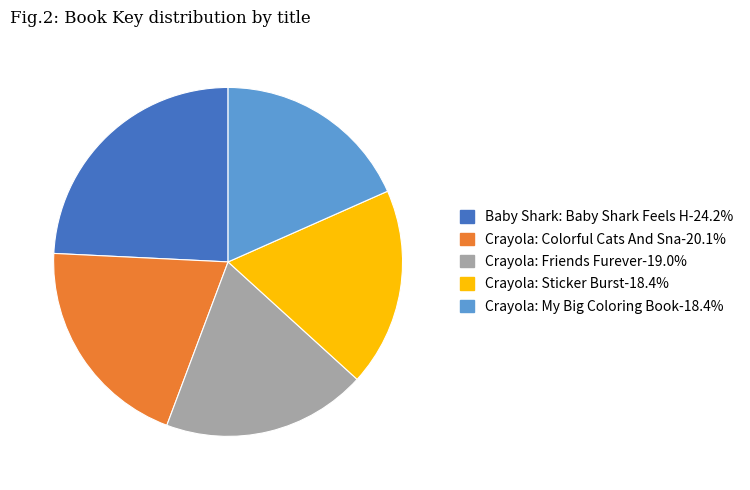

Combined, do Baby Shark: Baby Shark Feels H-24.2% and Crayola: Friends Furever-19.0% account for over 50%?

No